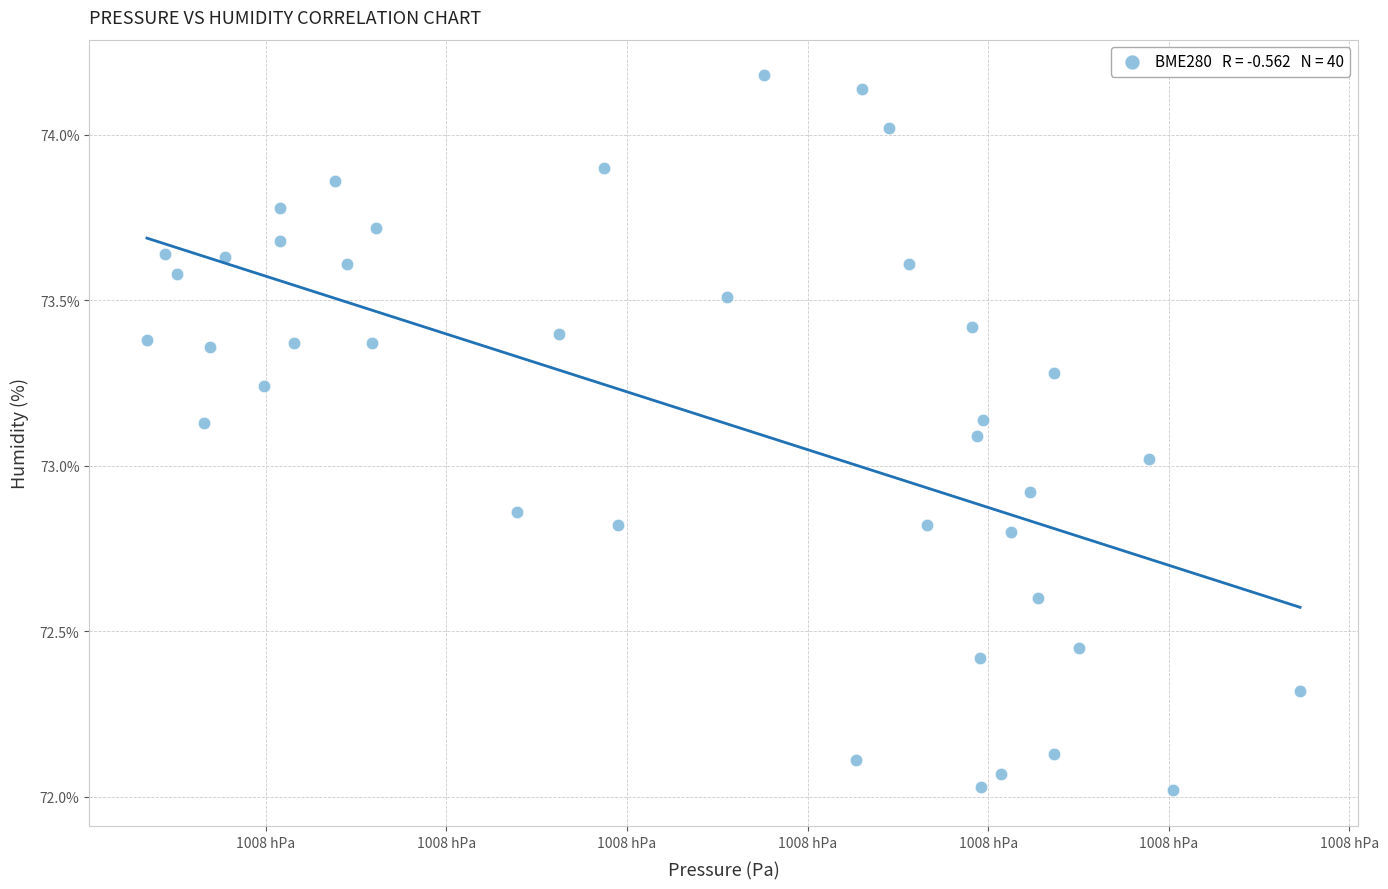

What is the range of X values (max minus min)?

63.9